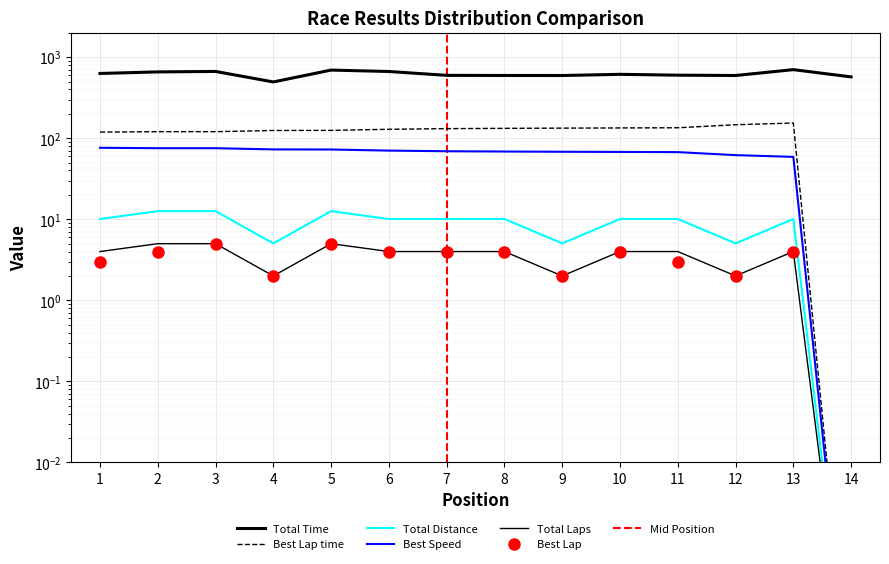

List the labels in order of Total Laps value, largest first.

2, 3, 5, 1, 6, 7, 8, 10, 11, 13, 4, 9, 12, 14